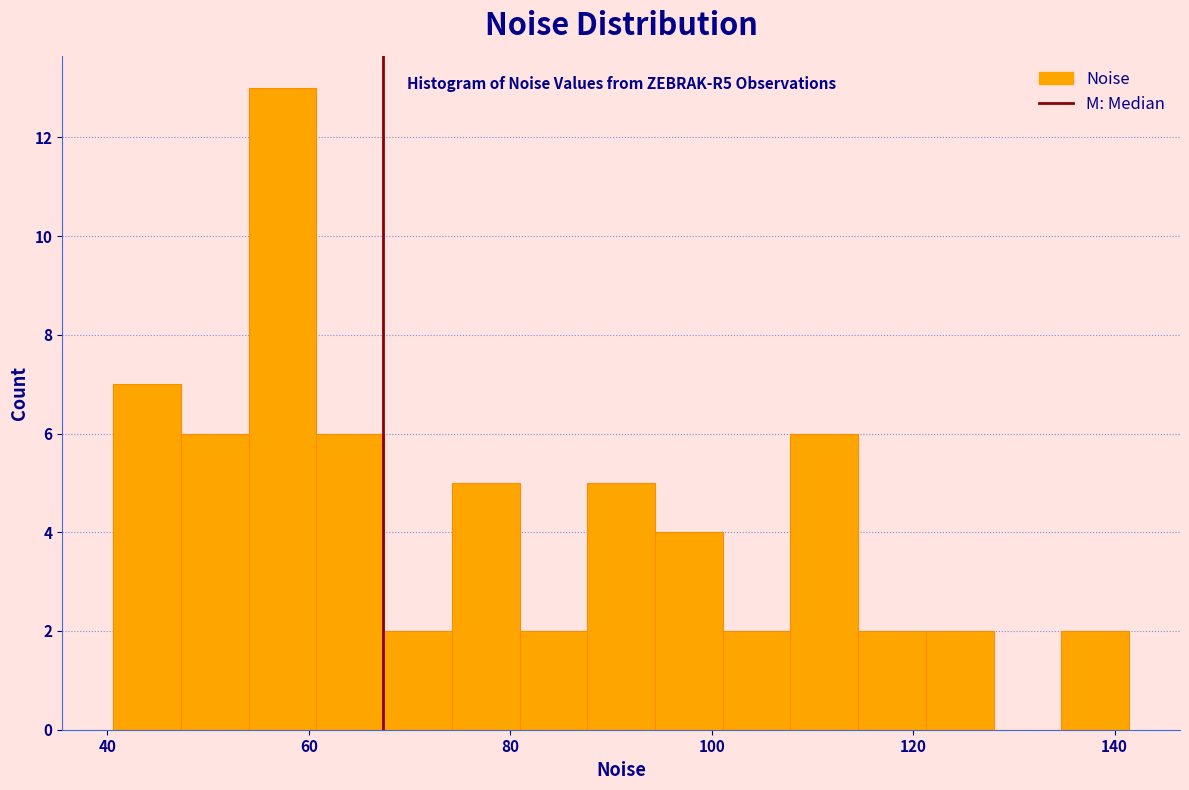

Around what value on the x-axis is the tallest bar? Give the approximate position of its centre, as read against the axis.

58